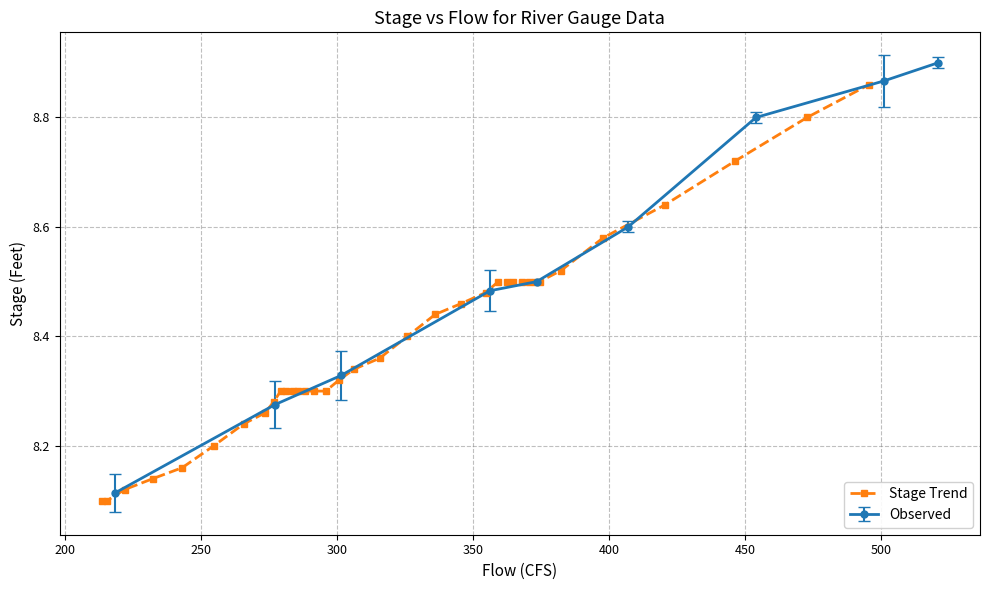

Count the Stage Trend values in the range 8 to 9.

36